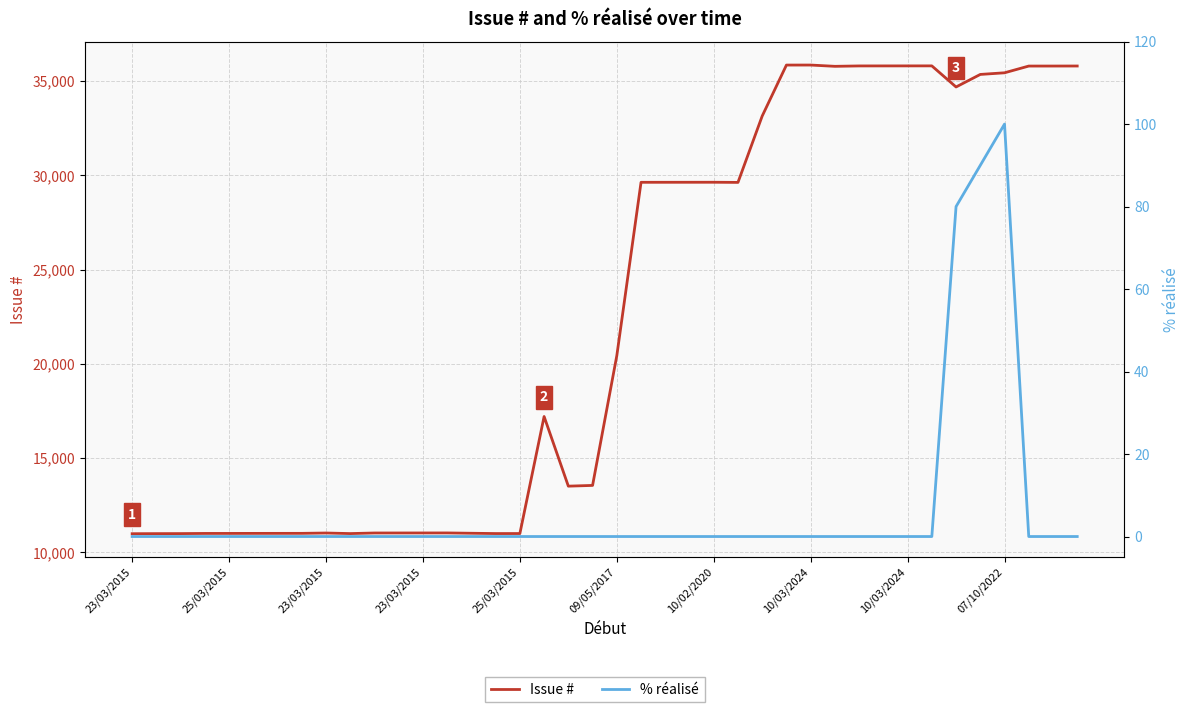

The Issue # series shows 33937 at 09/05/2017. True or false?

False